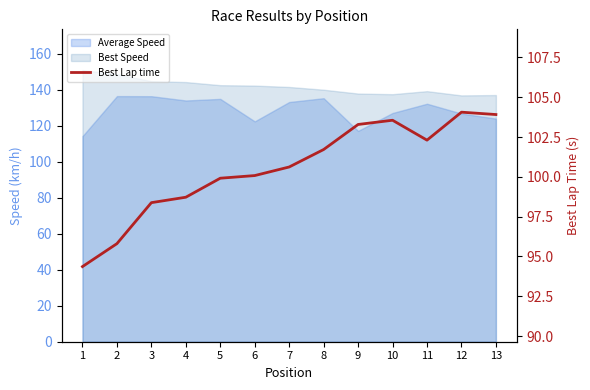

How many data points are less than 100?

5